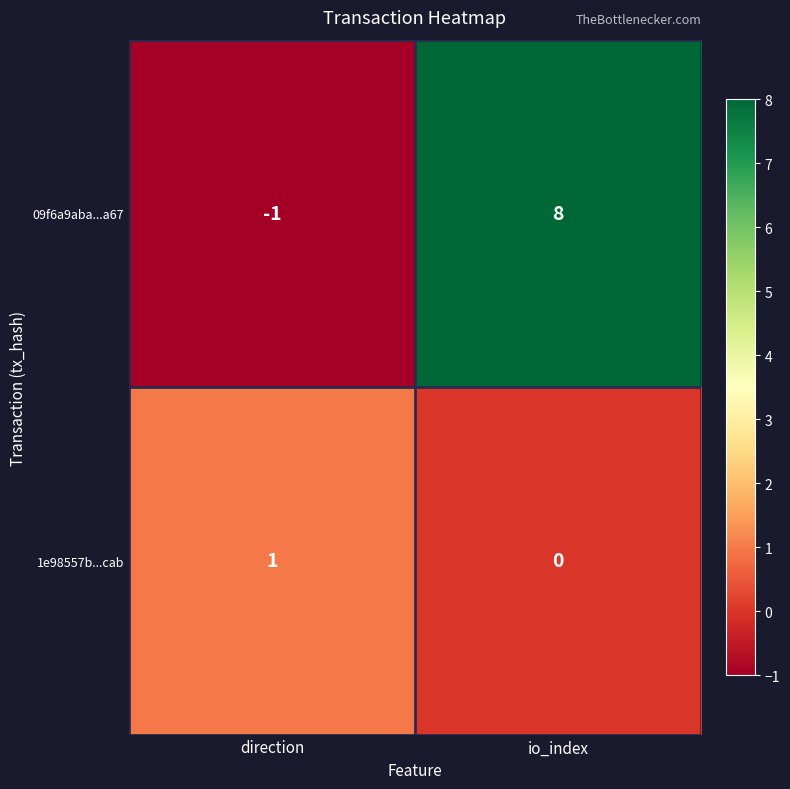

Reading left to right, transcribe all the data shown in this chart.

09f6a9aba...a67: direction=-1	io_index=8
1e98557b...cab: direction=1	io_index=0